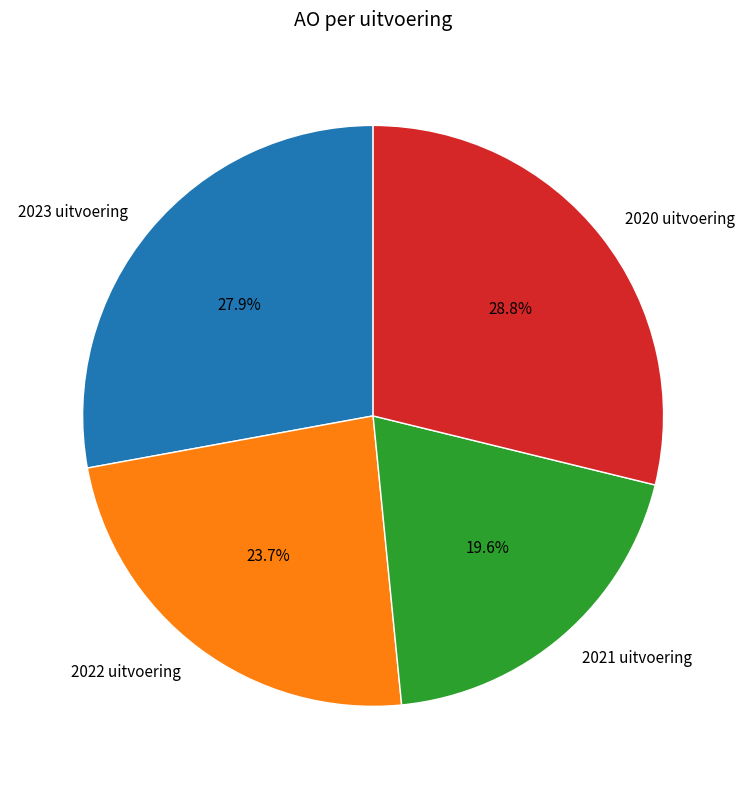

Count the number of slices in the pie.

4